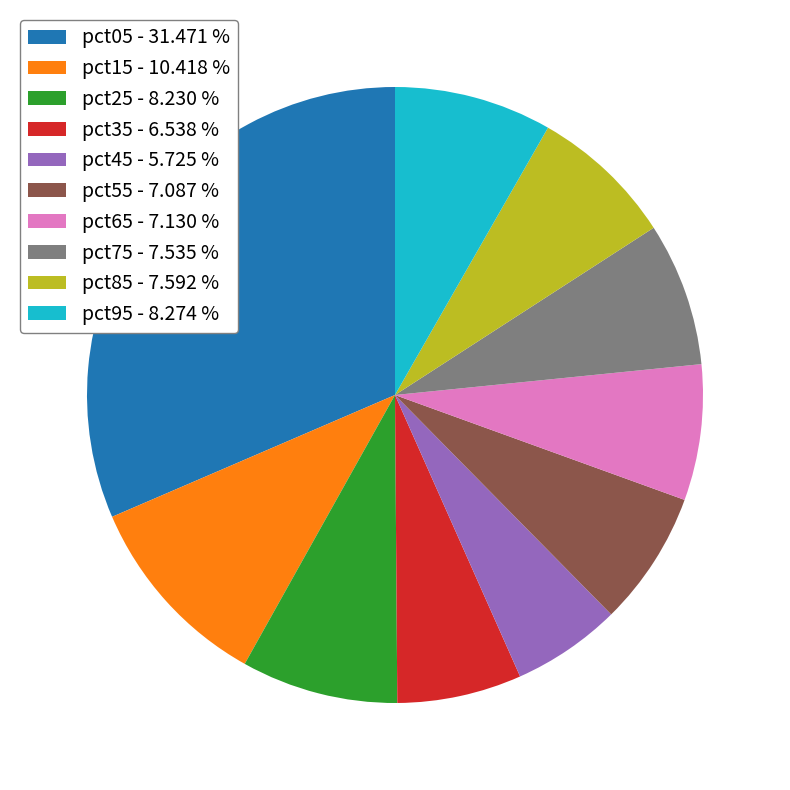

Does pct75 - 7.535 % account for over 50% of the chart?

No